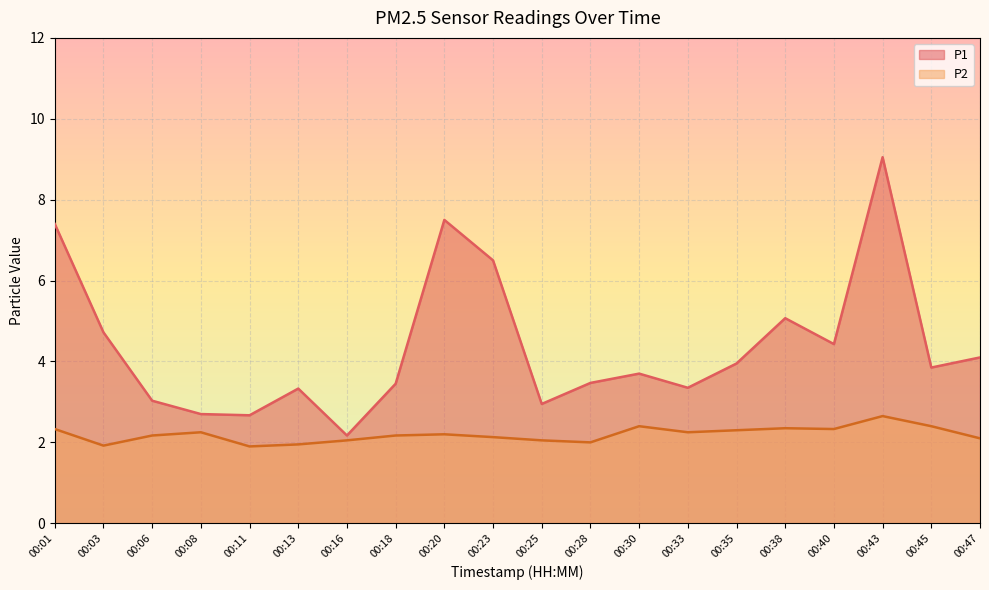

True or false: P2 and P1 cross at least once.

False